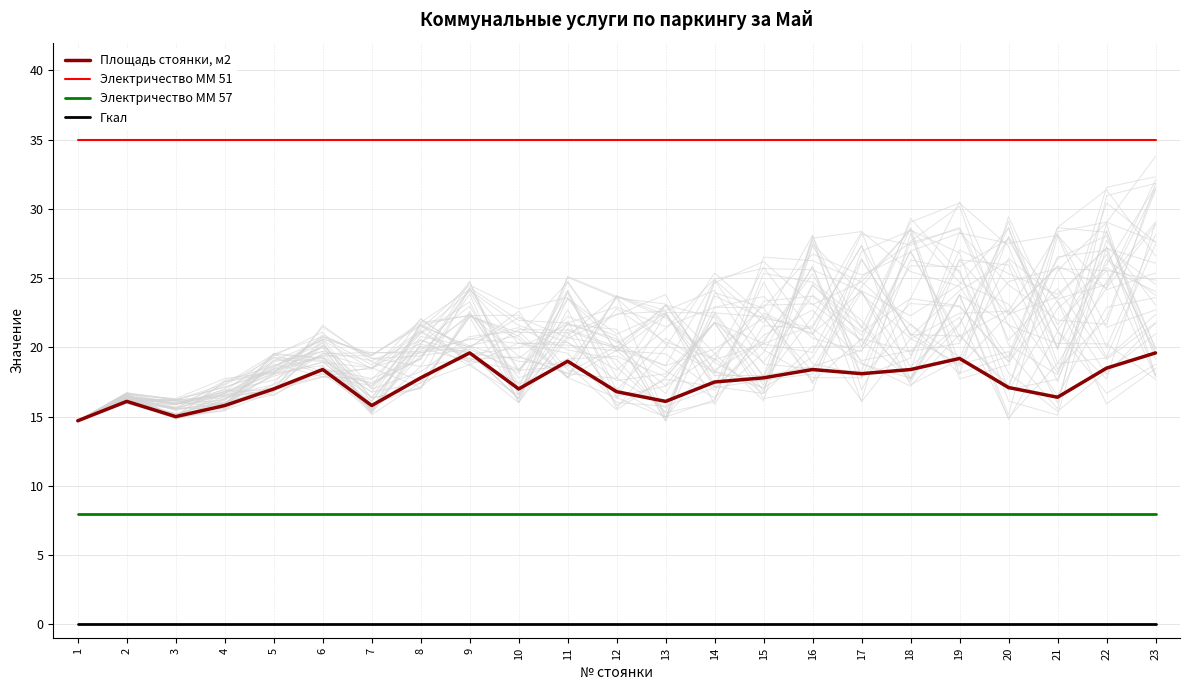

Which series has the largest total across all categories?

Электричество ММ 51